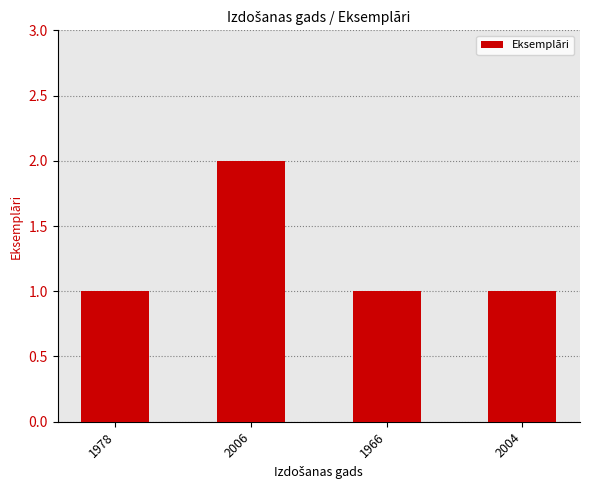

What position from the left is 1978?

1